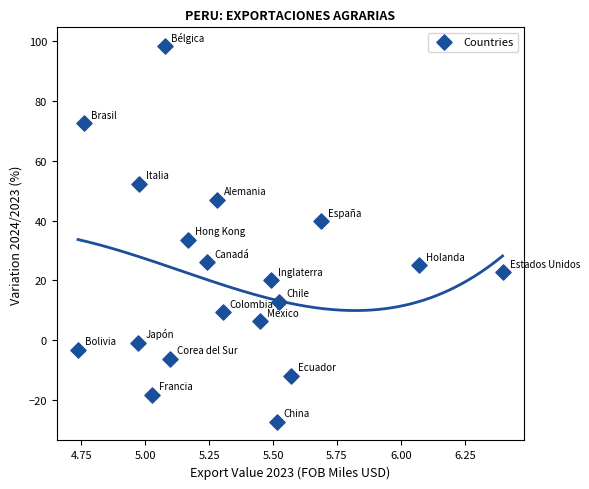

What Y value in the scatter plot is closest to 35?

33.5